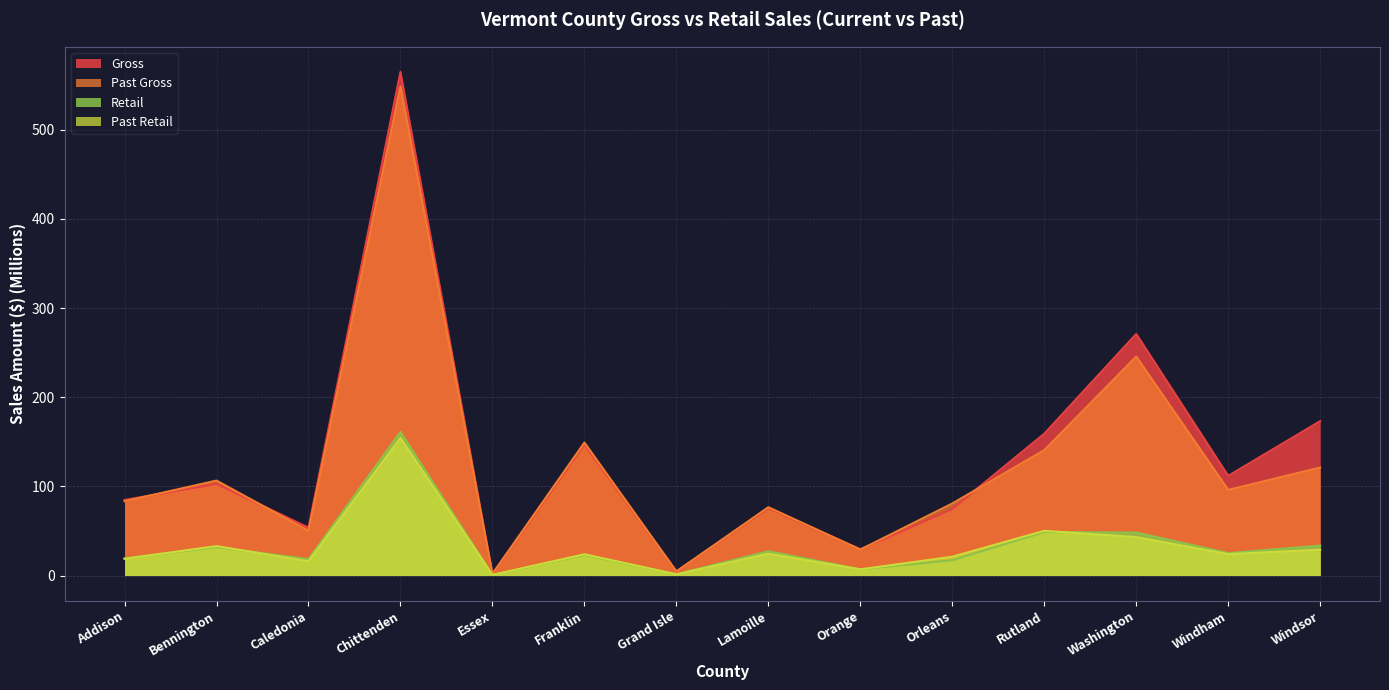

What is the difference between the maximum and minimum values in the Past Retail series?

153.6